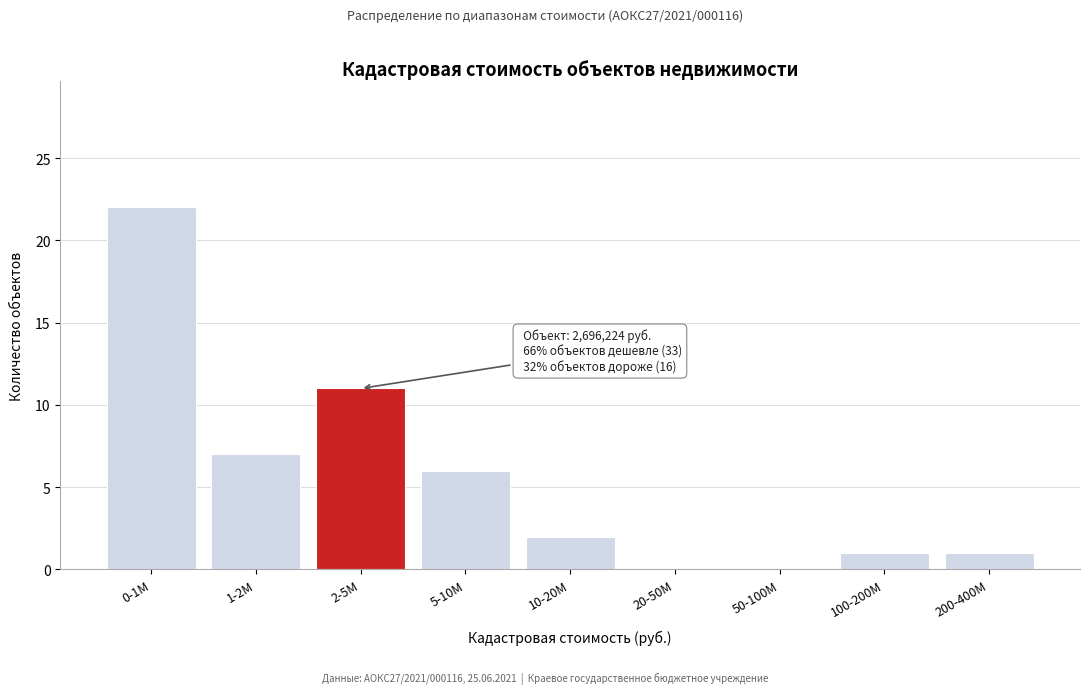

What is the maximum value shown in the chart?

22